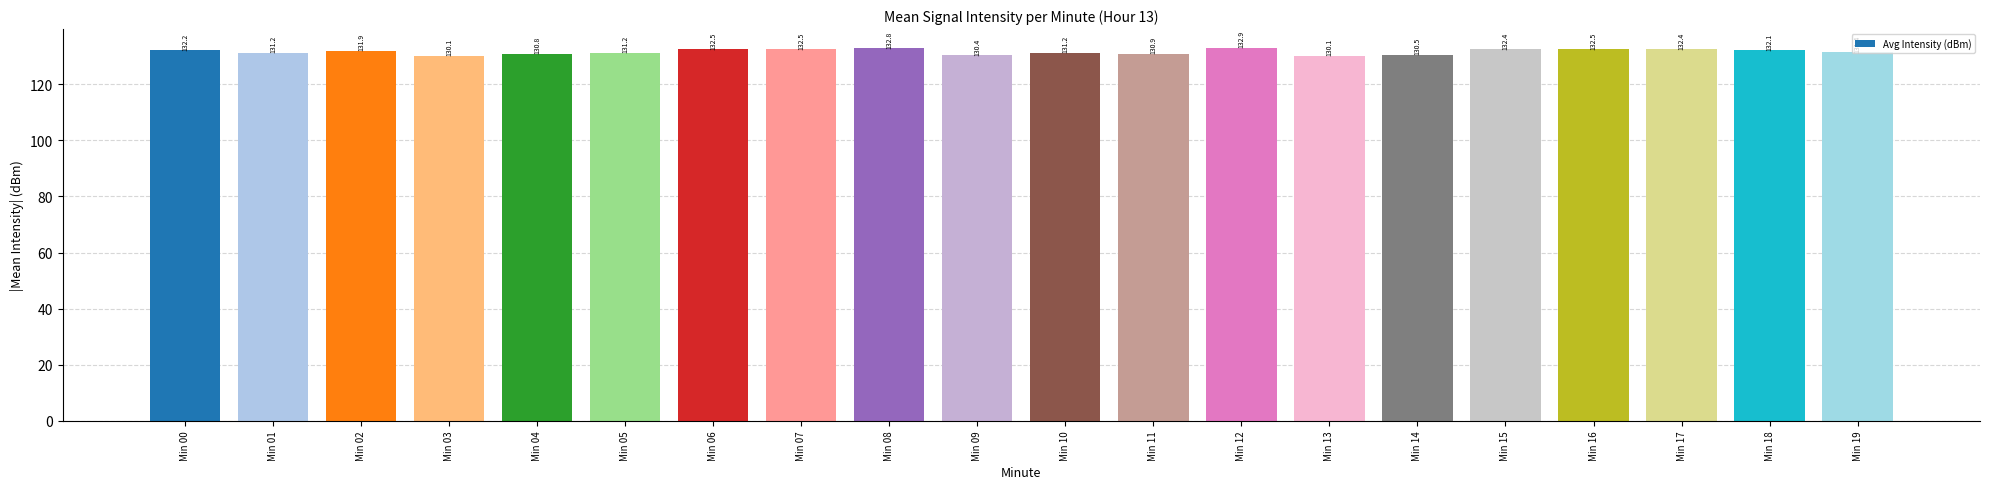

Between Min 02 and Min 04, which is larger?

Min 02